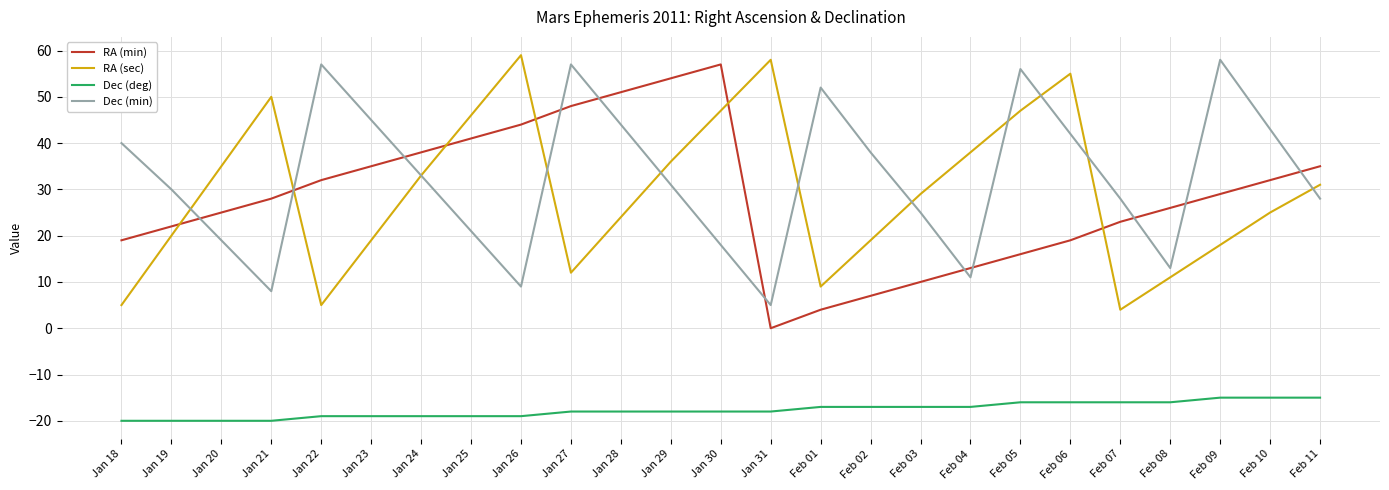

What is the average value of the Dec (deg) series?

-18